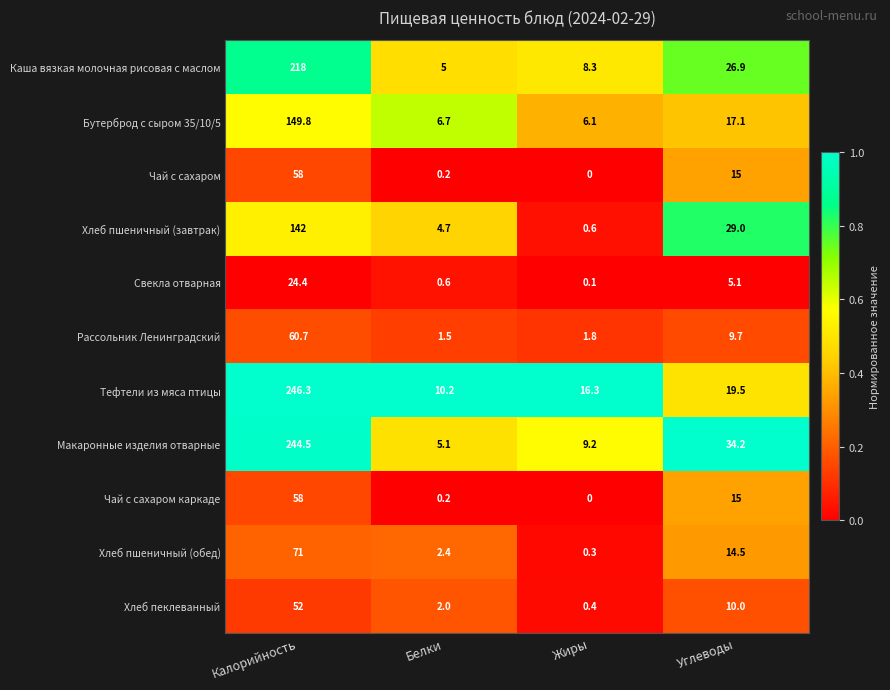

What is the difference between the second highest and minimum values in the Хлеб пшеничный (обед) series?

14.2